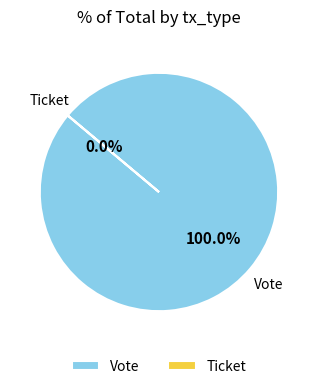

To the nearest percent, what is the difference between the largest and smallest slice percentages?

100%